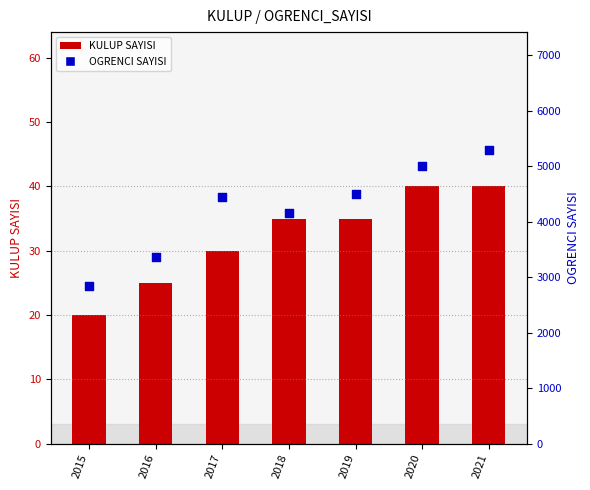

Which series contains the highest Y value?

OGRENCI SAYISI